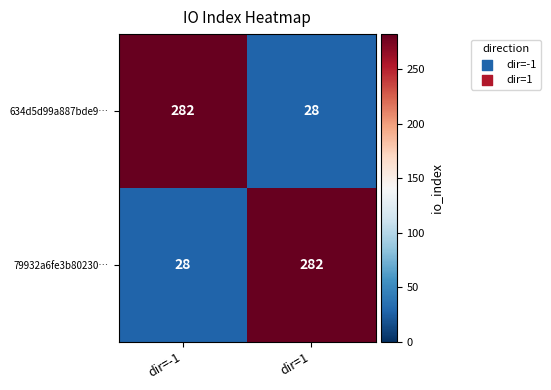

What is the approximate value of 634d5d99a887bde9… at dir=1, to the nearest 10?

30